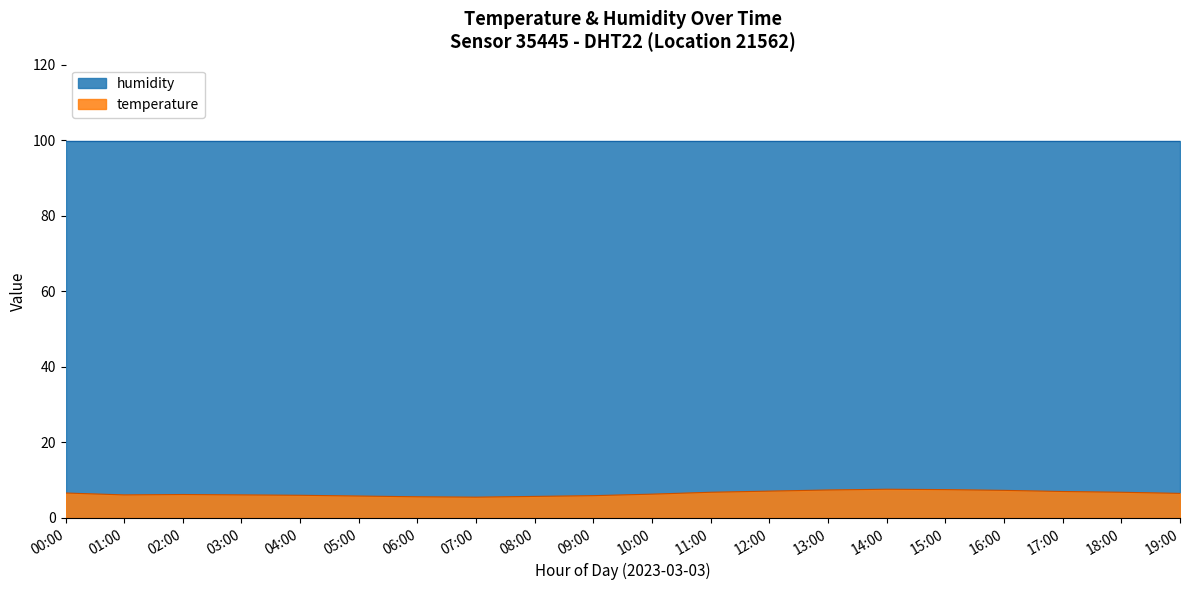

The value at 09:00 is 4.0. True or false?

False